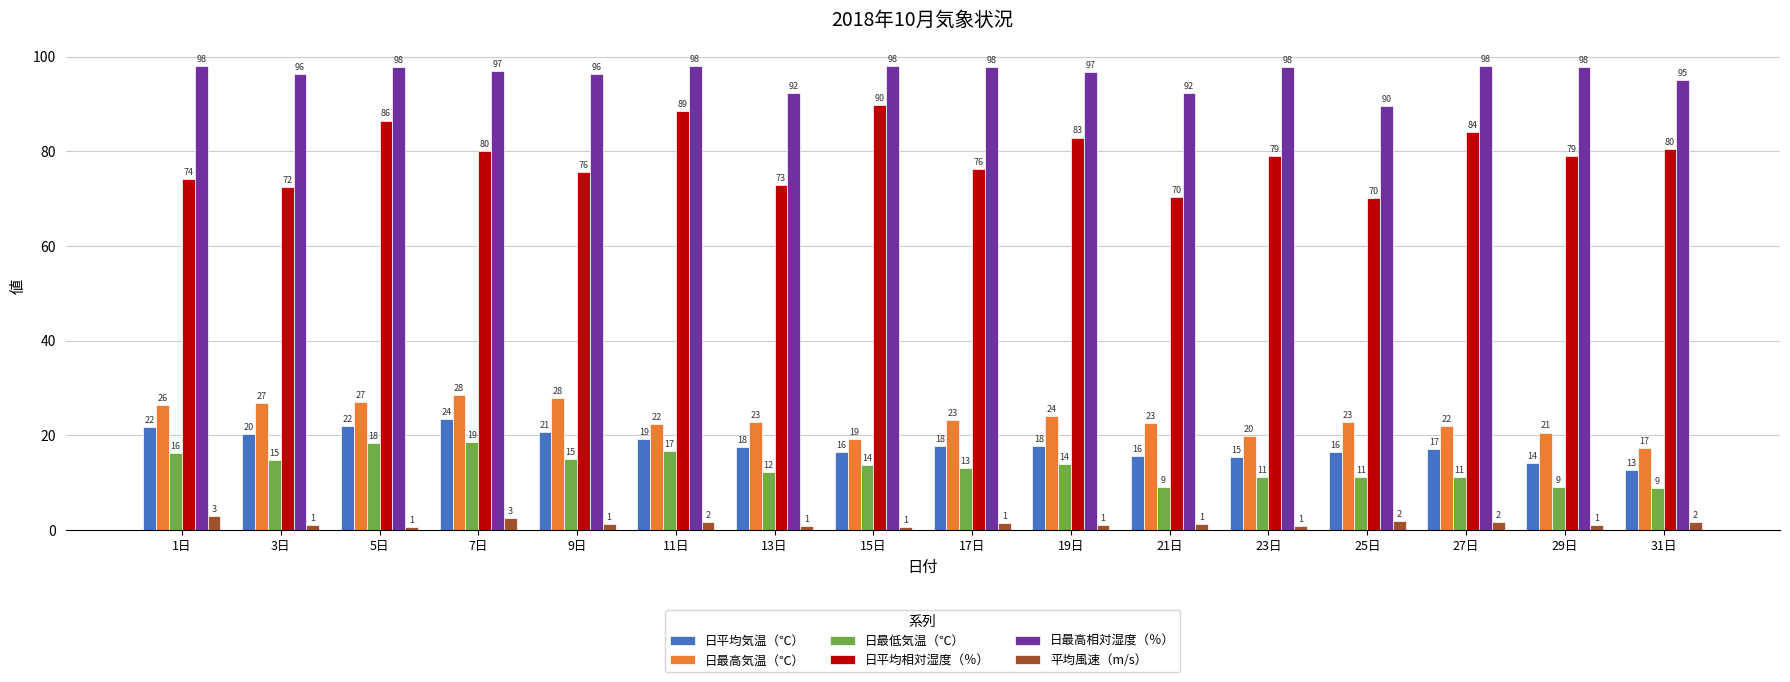

Is it true that 日最低気温（℃） equals 15.1 at 9日?

True